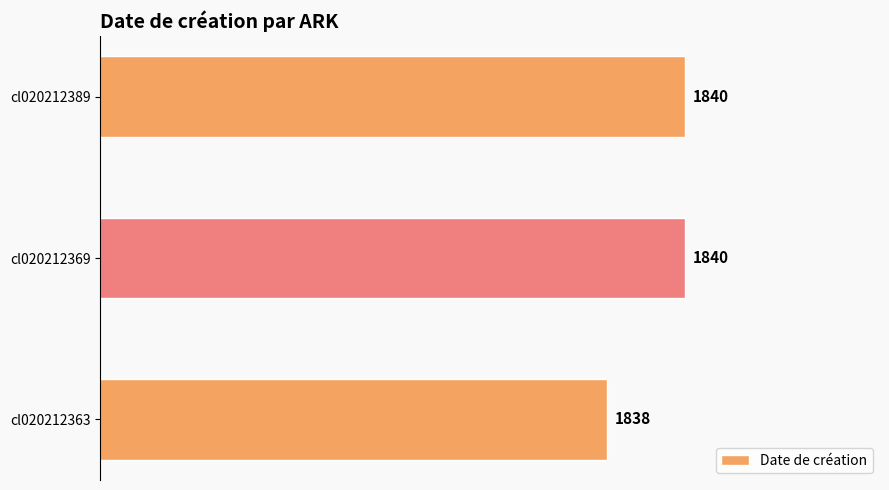

What is the ratio of the value at cl020212389 to the value at cl020212363?

1.0